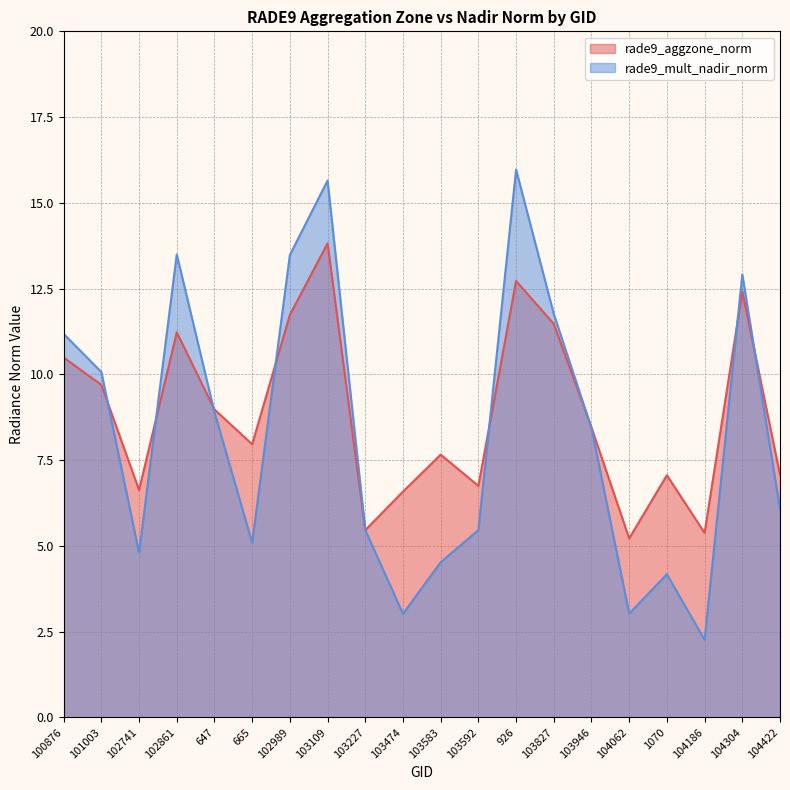

Which category has the lowest value in the rade9_mult_nadir_norm series?

104186